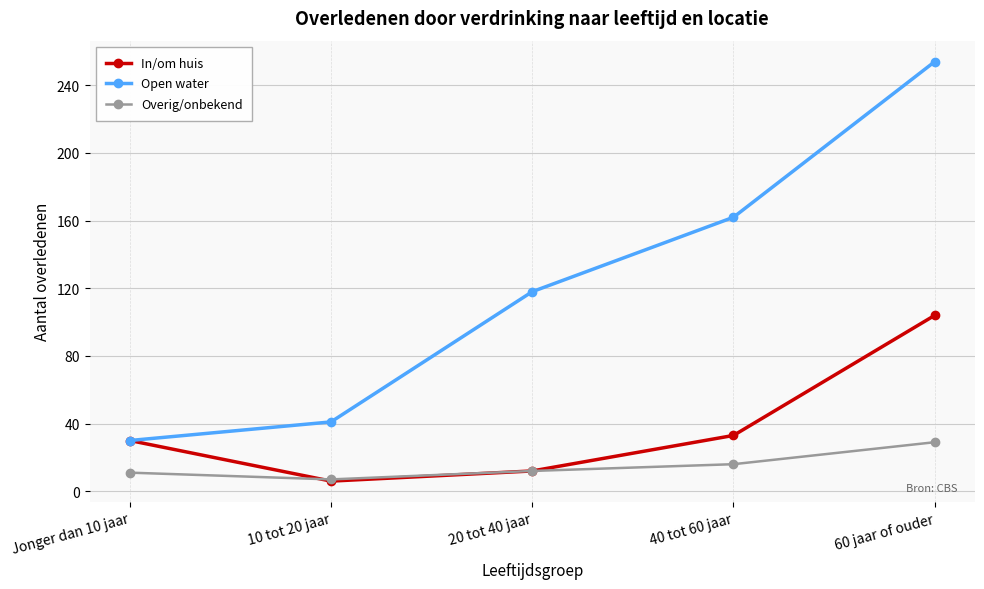

Is this an area chart (filled region under the line)?

No